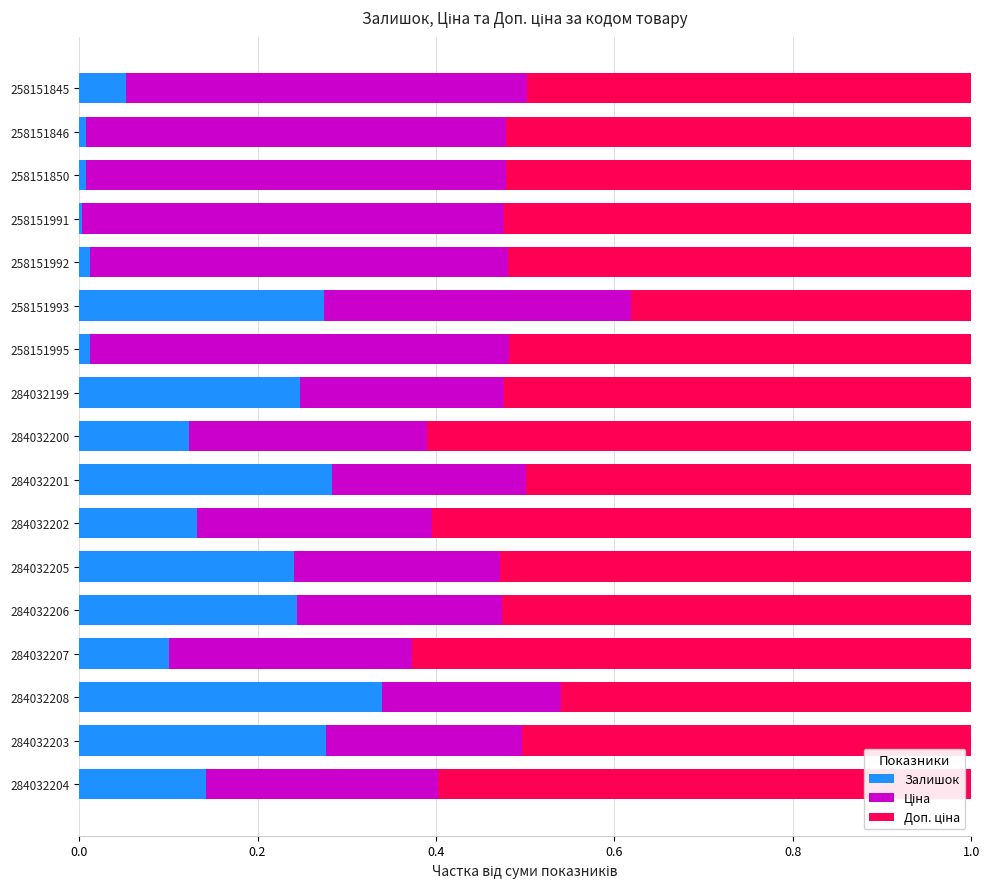

At which label does Залишок reach its peak?

284032208